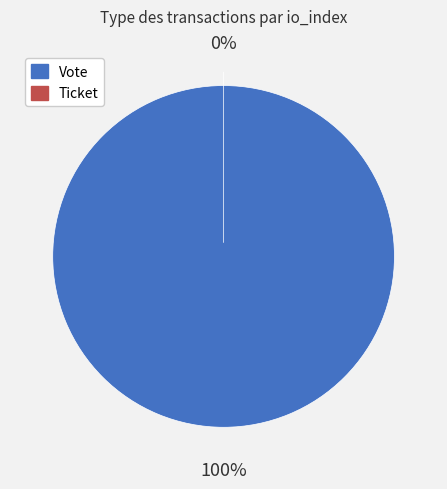

Is the sum of Vote and Ticket greater than half?

Yes